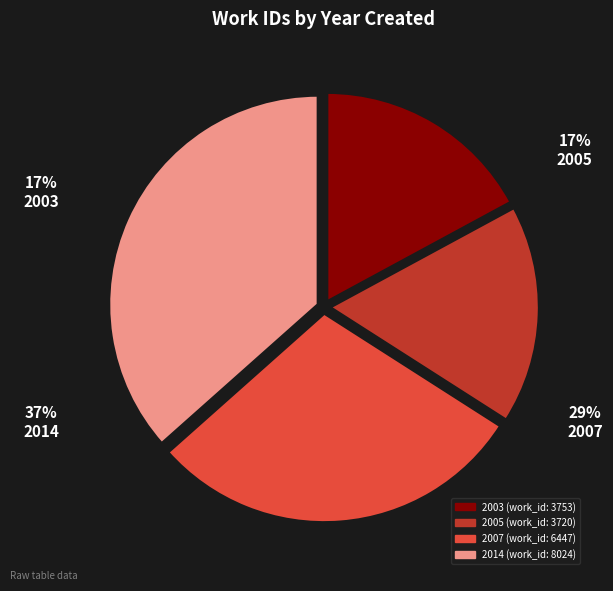

Is the sum of 2003 and 2005 greater than half?

No